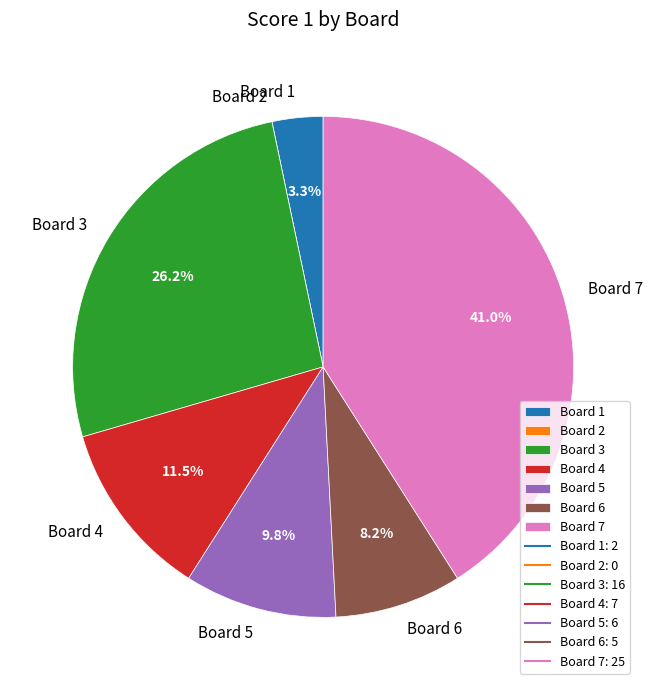

Between Board 7 and Board 4, which is larger?

Board 7